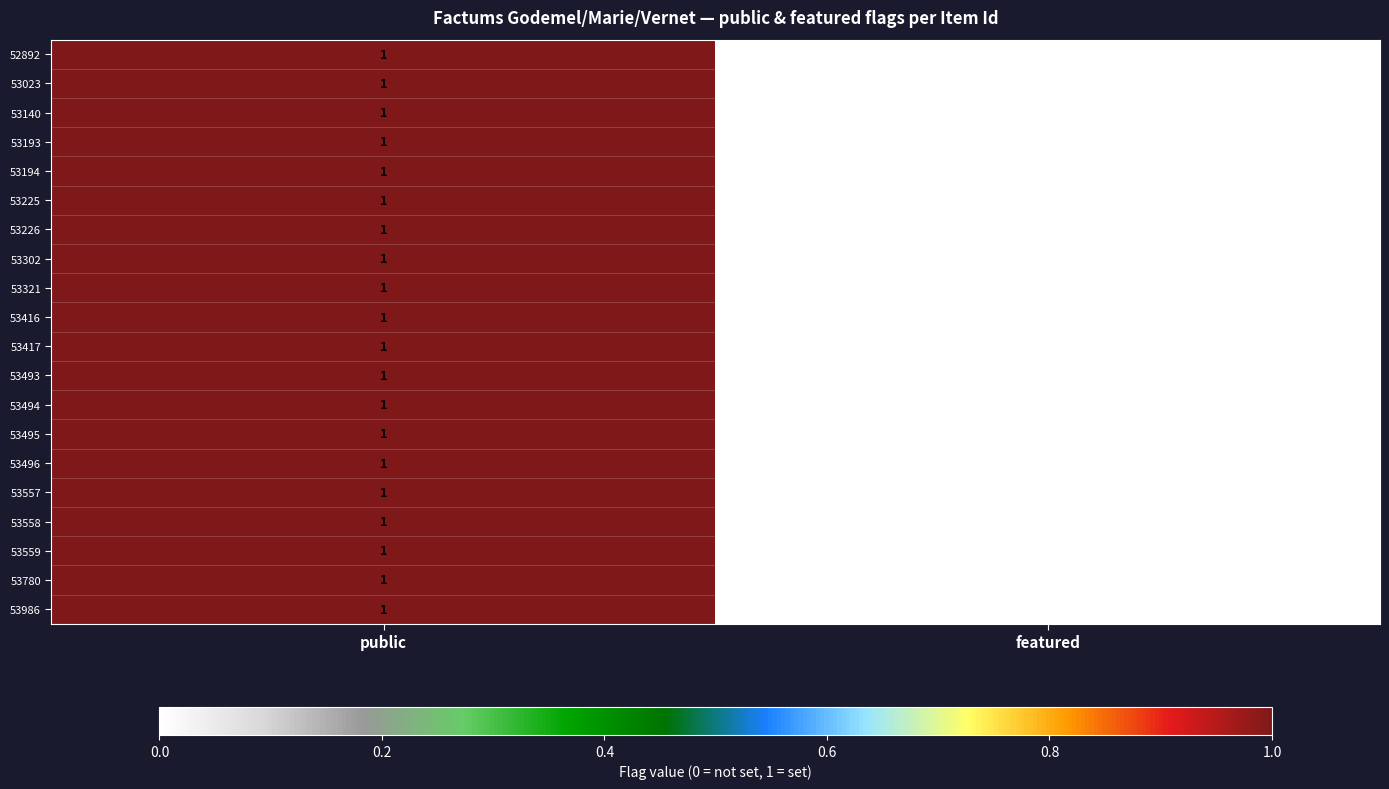

Which category has the lowest value across all series?

featured